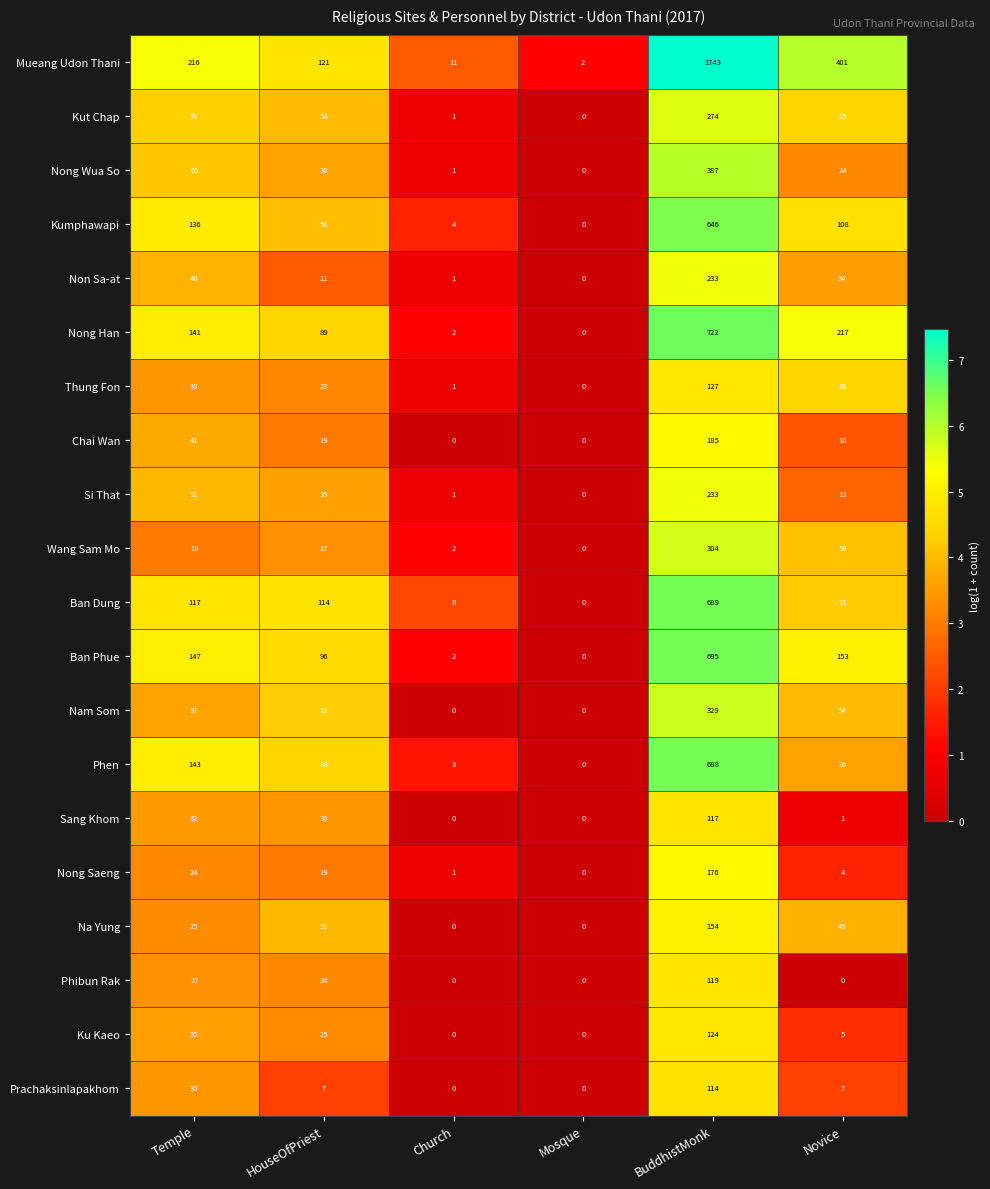

At which category is the sum across all series the highest?

BuddhistMonk